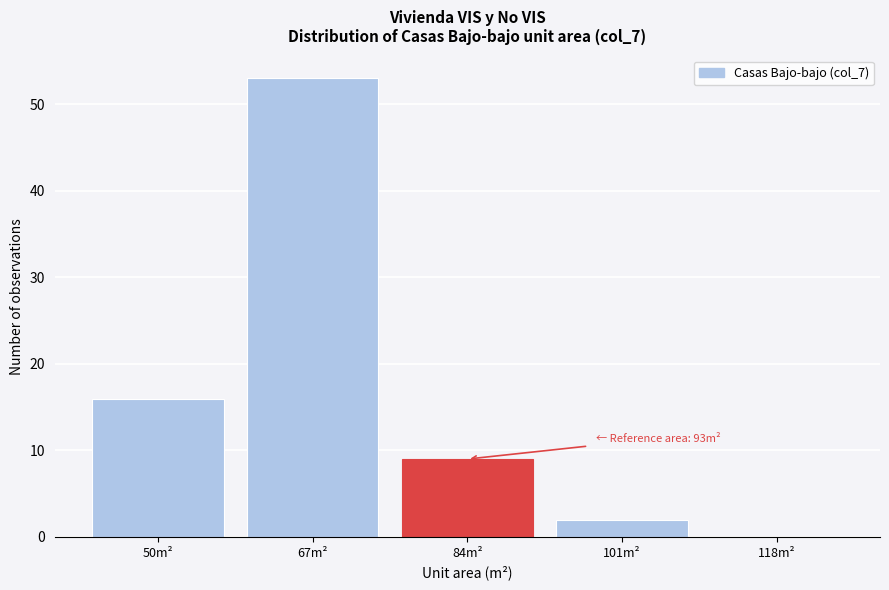

Reading left to right, extract all data points from this chart.

50m²=16	67m²=53	84m²=9	101m²=2	118m²=0